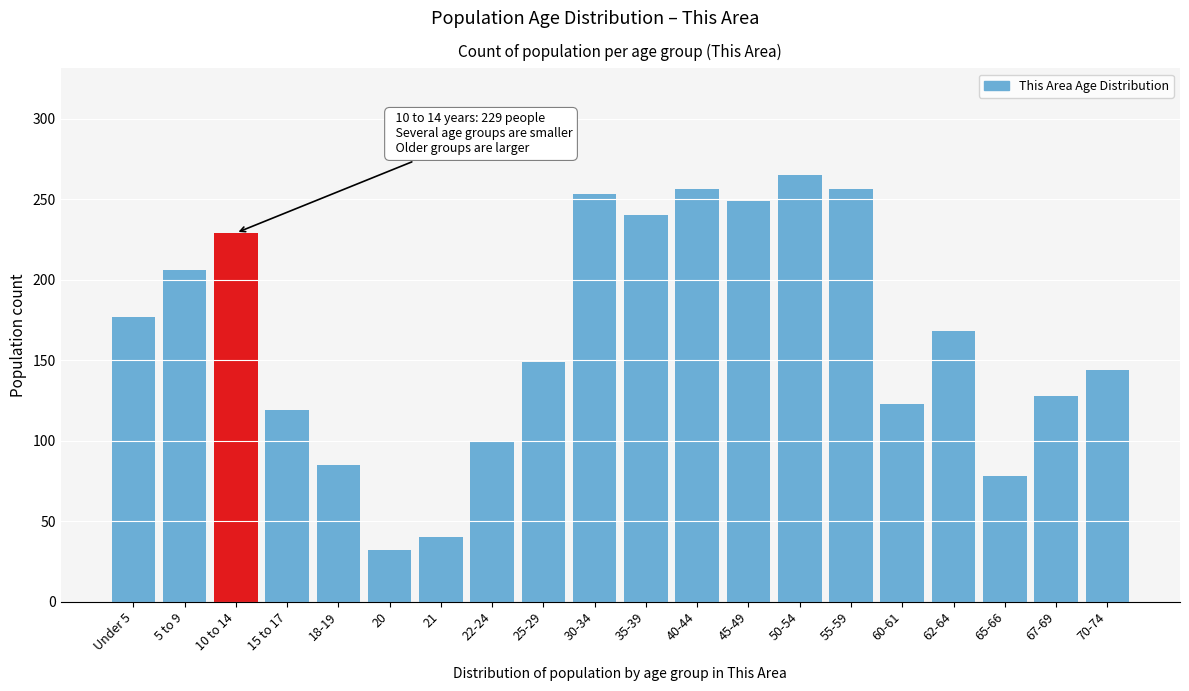

Reading left to right, list all the values displayed in this chart.

Under 5=177	5 to 9=206	10 to 14=229	15 to 17=119	18-19=85	20=32	21=40	22-24=99	25-29=149	30-34=253	35-39=240	40-44=256	45-49=249	50-54=265	55-59=256	60-61=123	62-64=168	65-66=78	67-69=128	70-74=144